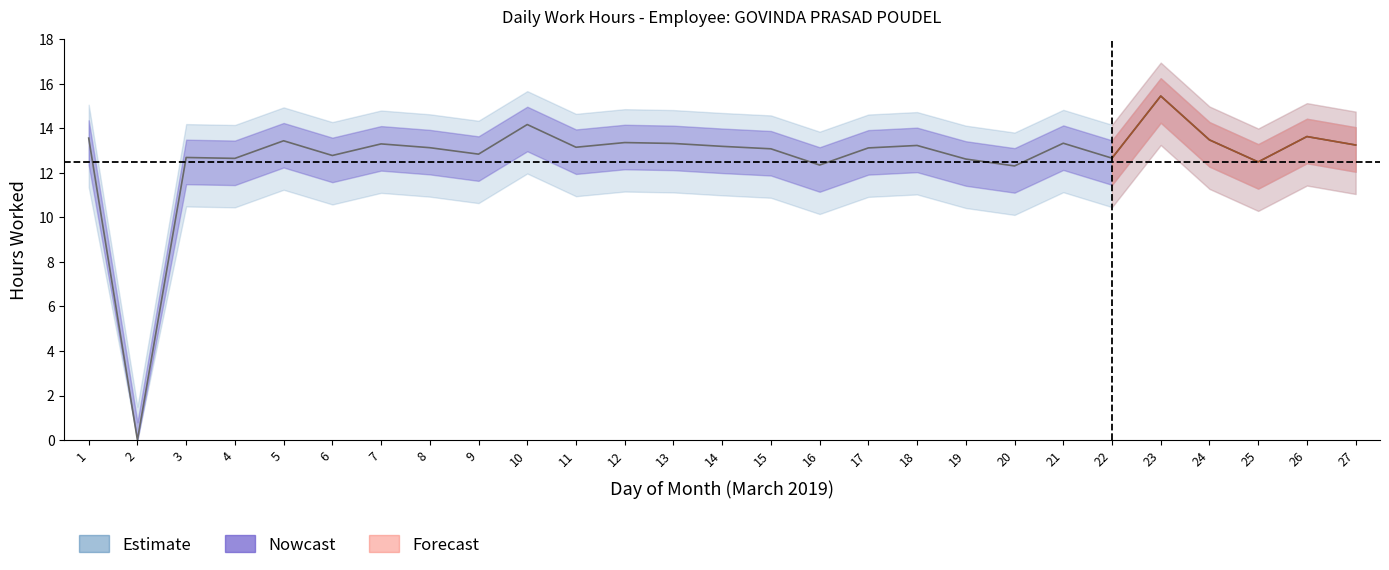

What is the value of the 13th point from the left?

13.3